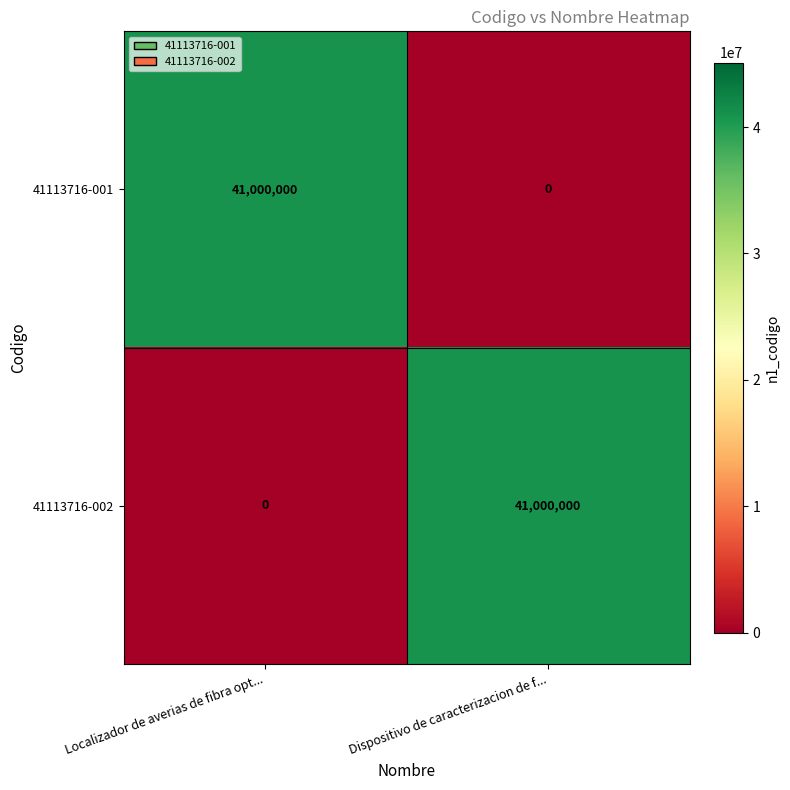

What is the spread (max minus min) of values at Dispositivo de caracterizacion de f...?

41000000